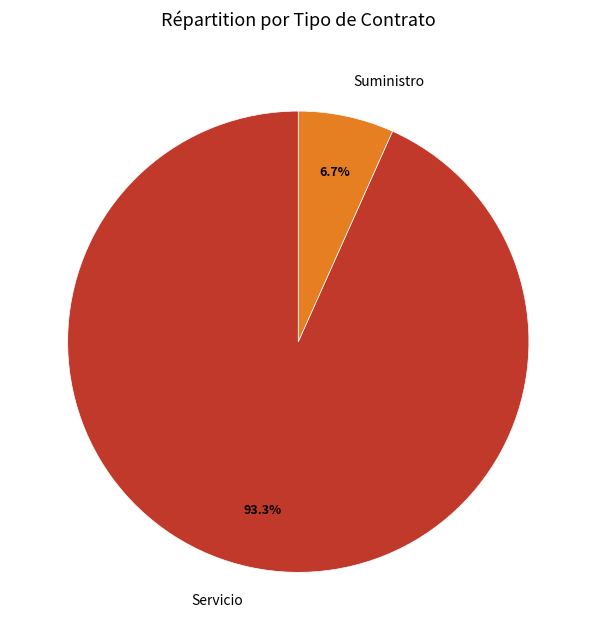

Is there a majority slice in this chart?

Yes